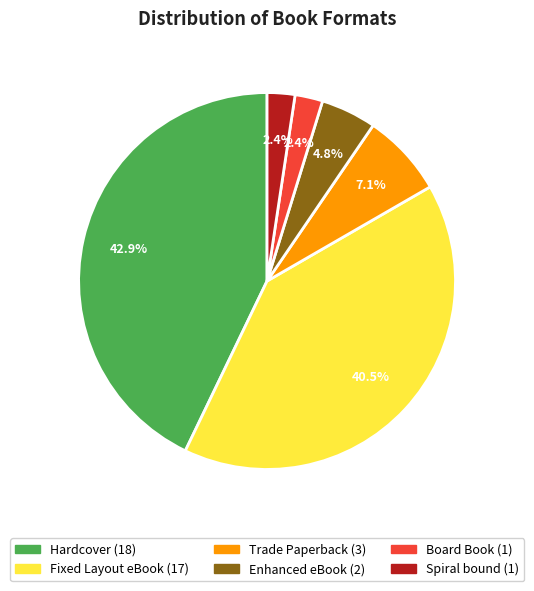

Do Spiral bound and Enhanced eBook together represent more than half of the pie?

No